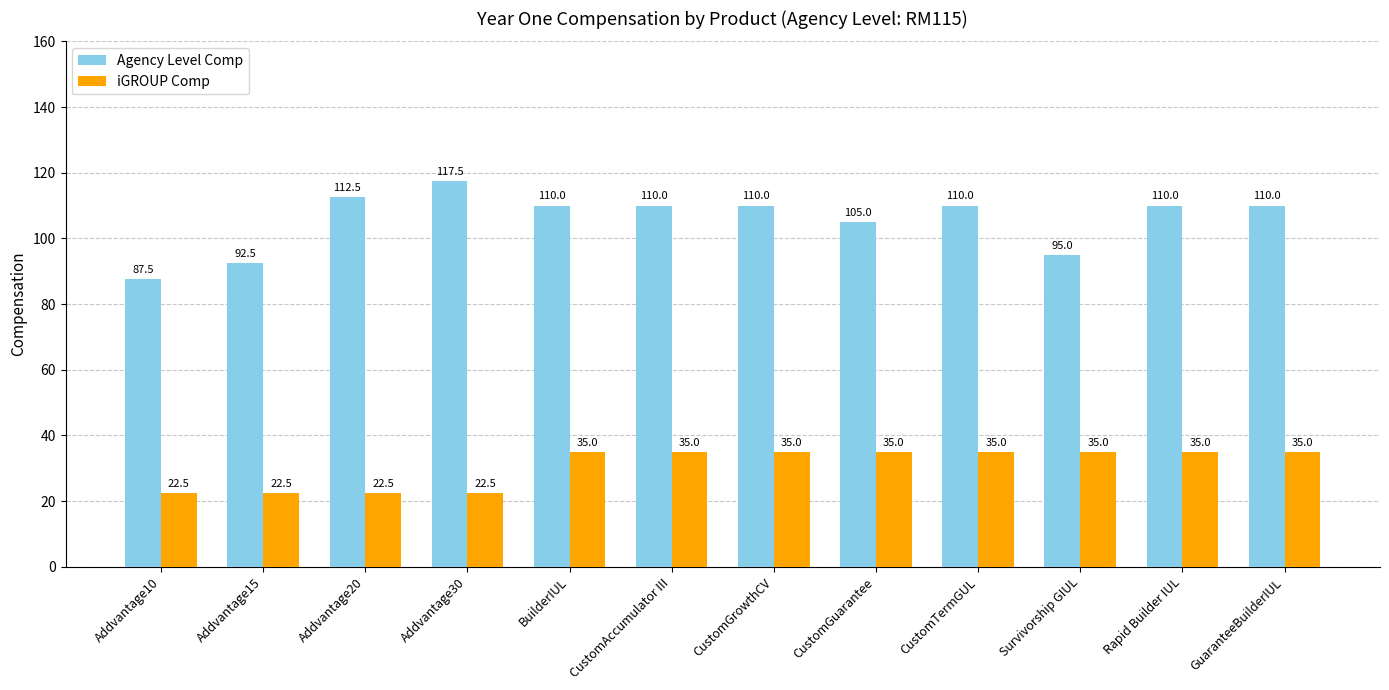

What is the greatest value displayed?

117.5